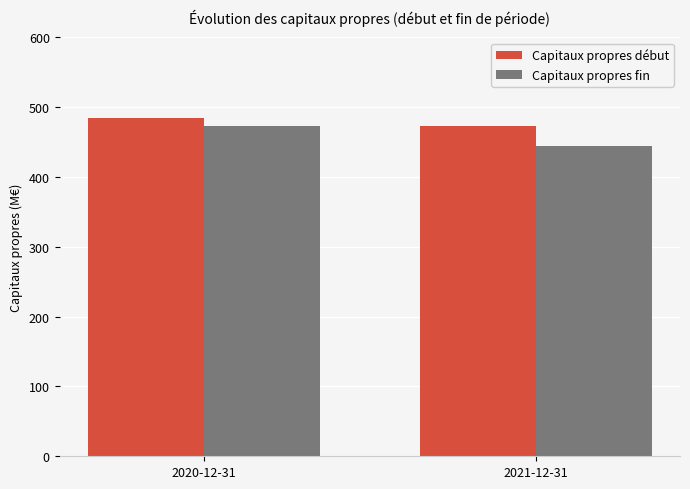

Reading left to right, transcribe all the data shown in this chart.

Capitaux propres début: 483.9	472.9
Capitaux propres fin: 472.9	444.3